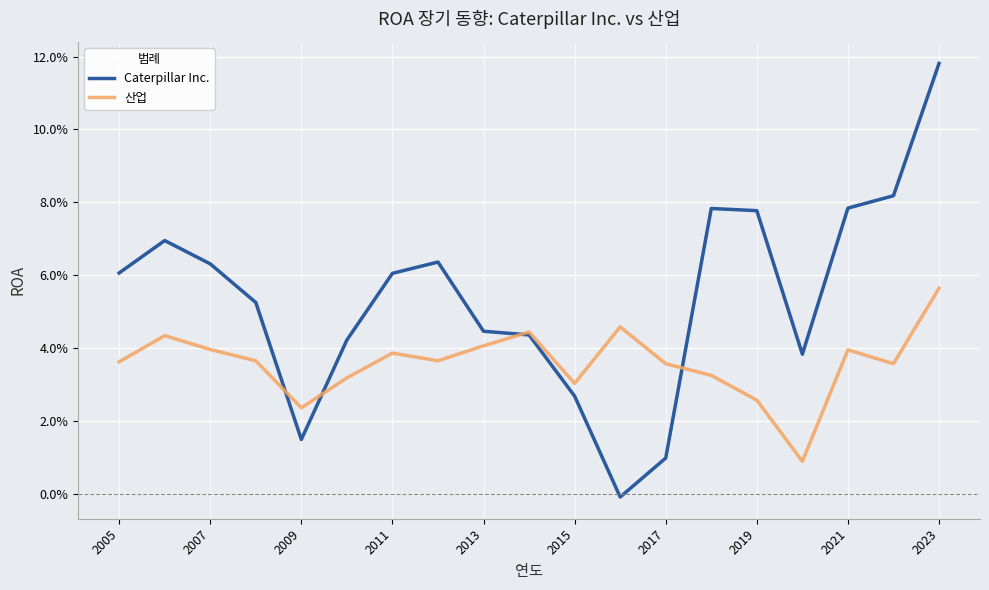

Rank the series by their maximum value, from highest to lowest.

Caterpillar Inc., 산업